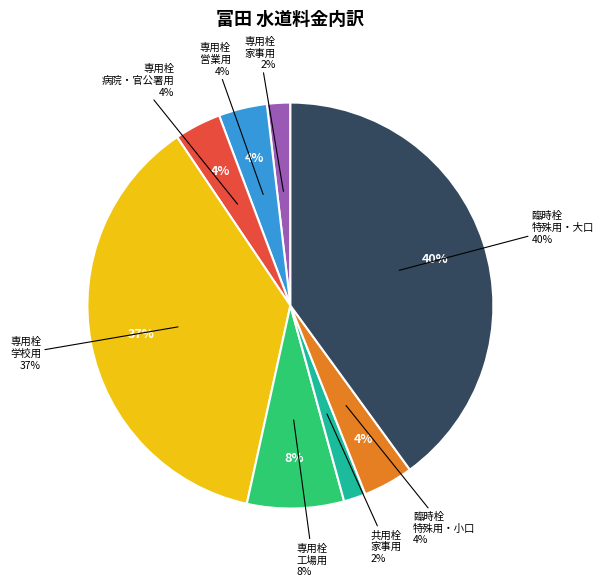

To the nearest percent, what portion does 専用栓　営業用 represent?

4%